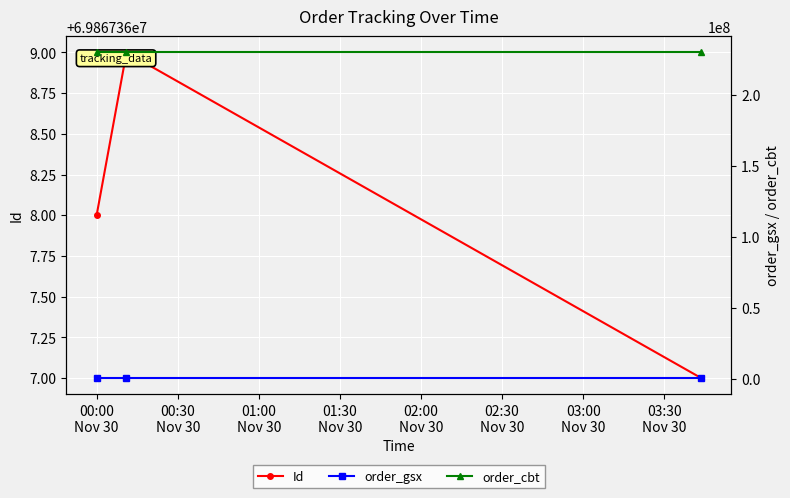

Between 00:00
Nov 30 and 01:00
Nov 30, which series saw the biggest shift?

Id